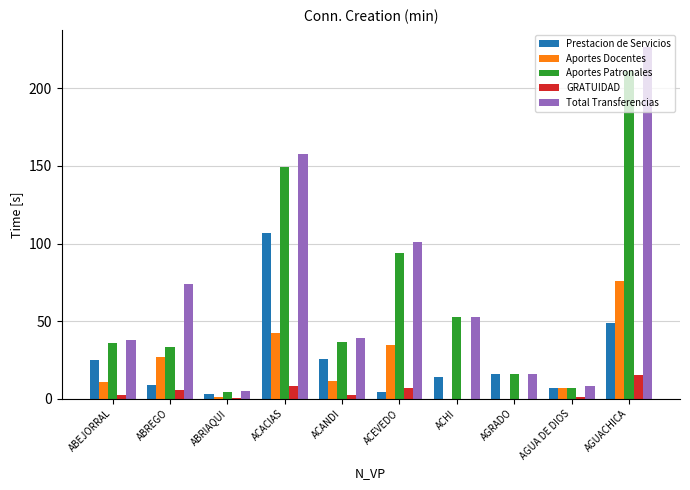

Which category has the highest value in the Total Transferencias series?

AGUACHICA